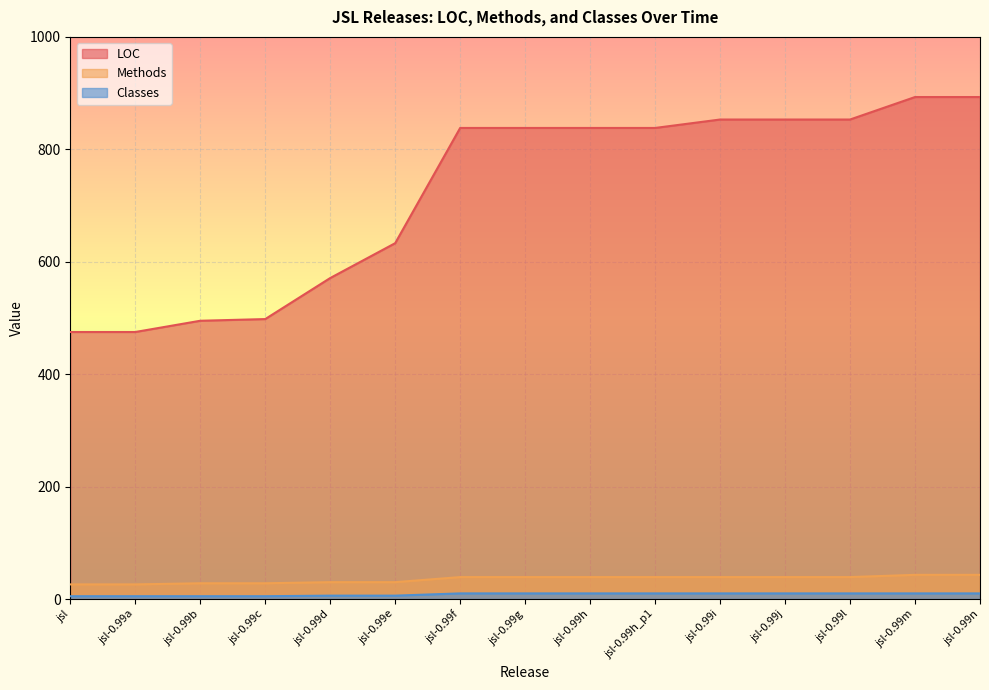

At how many categories does at least one series exceed 592?

10